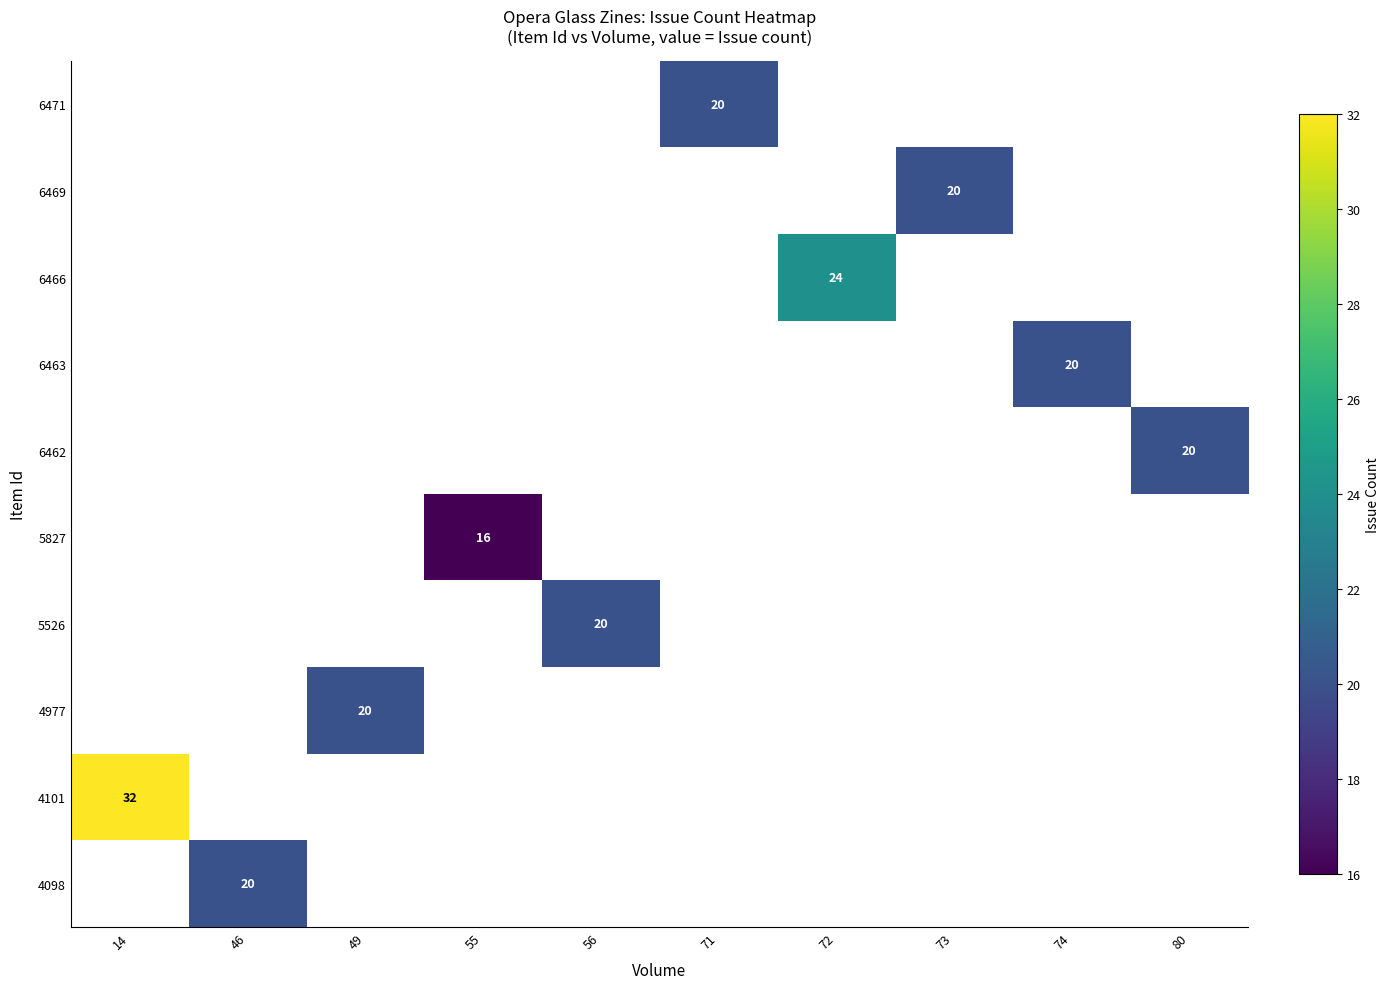

What is the minimum value shown in the chart?

16.0